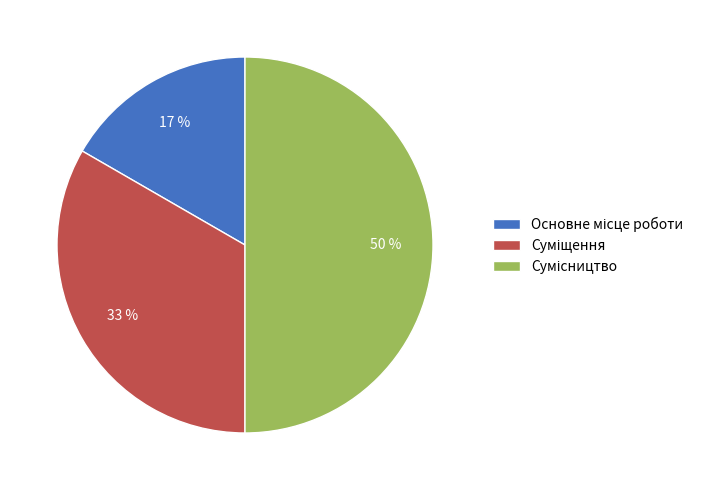

To the nearest percent, what is the difference between the largest and smallest slice percentages?

33%